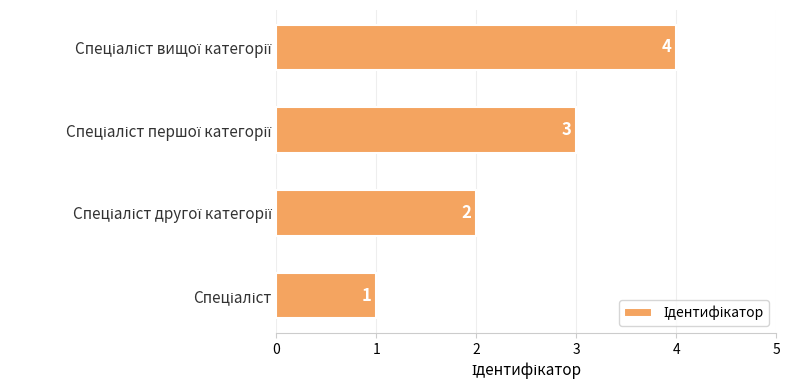

What is the sum of all values?

10